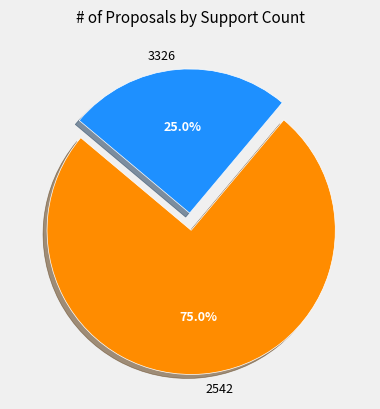

Rank the categories by value from lowest to highest.

3326, 2542